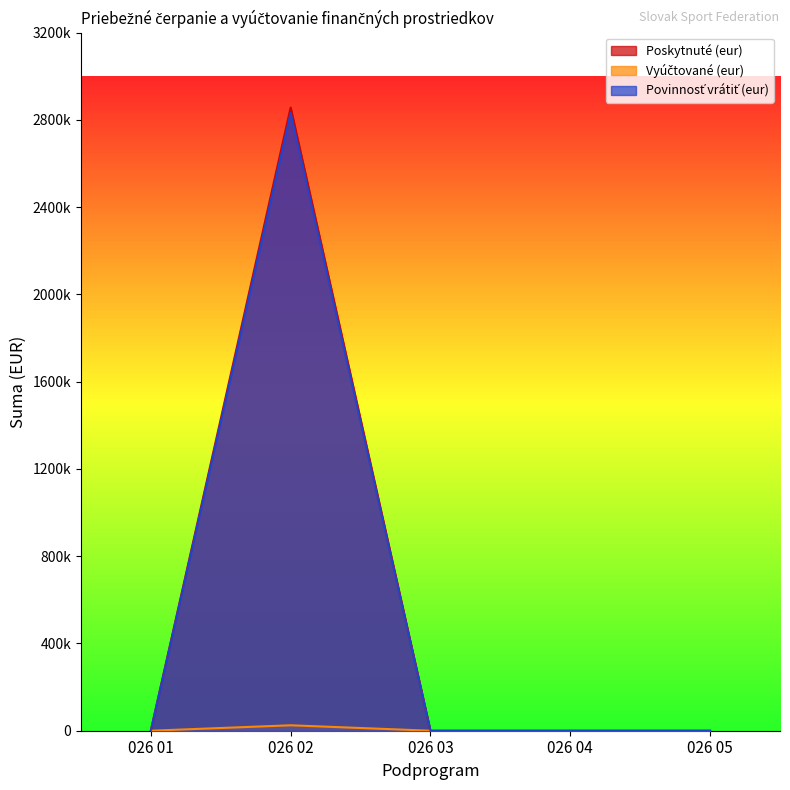

Which has a higher value, 026 01 or 026 03?

026 01